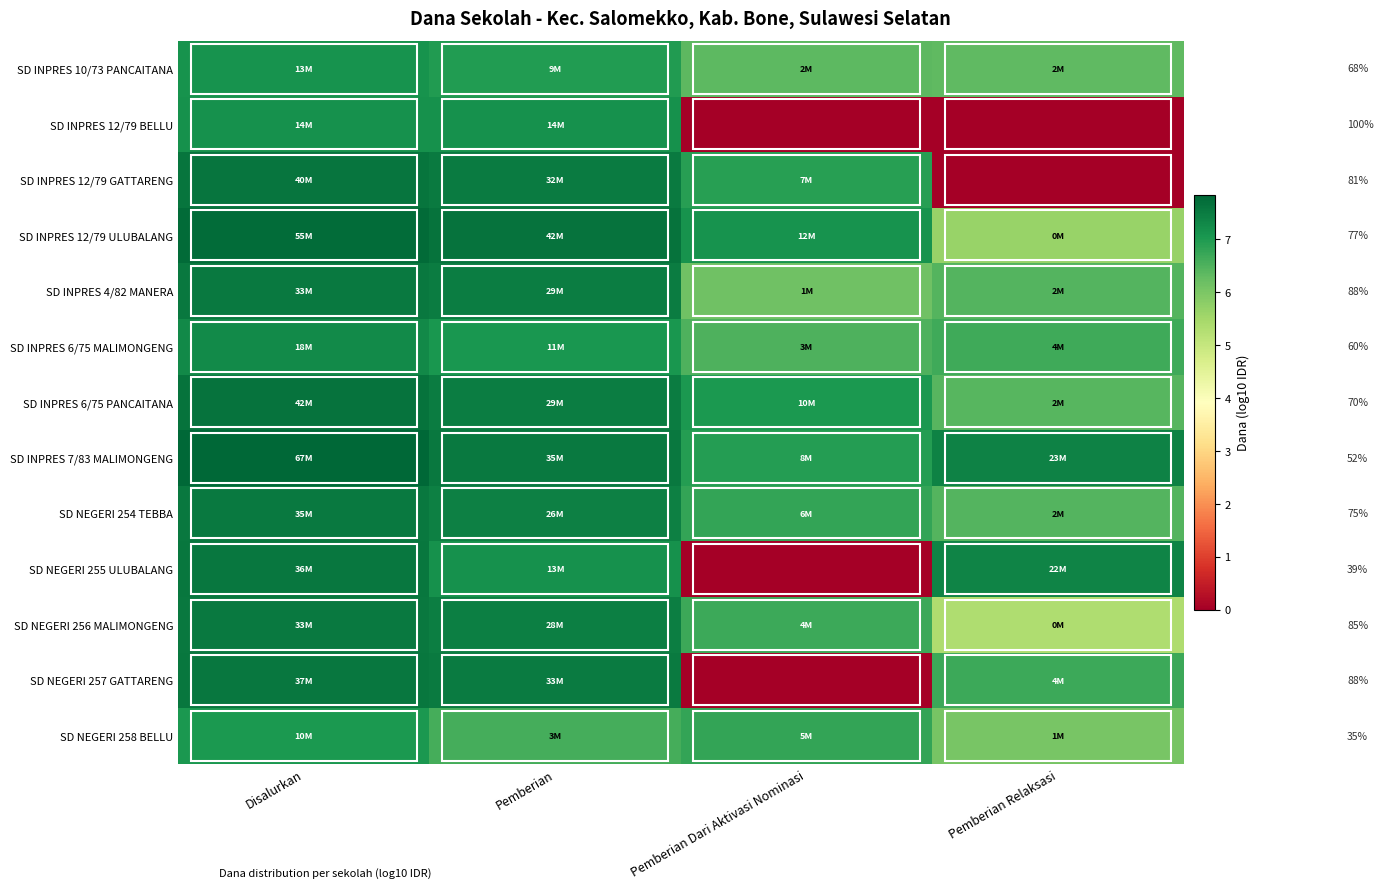

True or false: SD NEGERI 256 MALIMONGENG has a value of 2.9 at Pemberian.

False